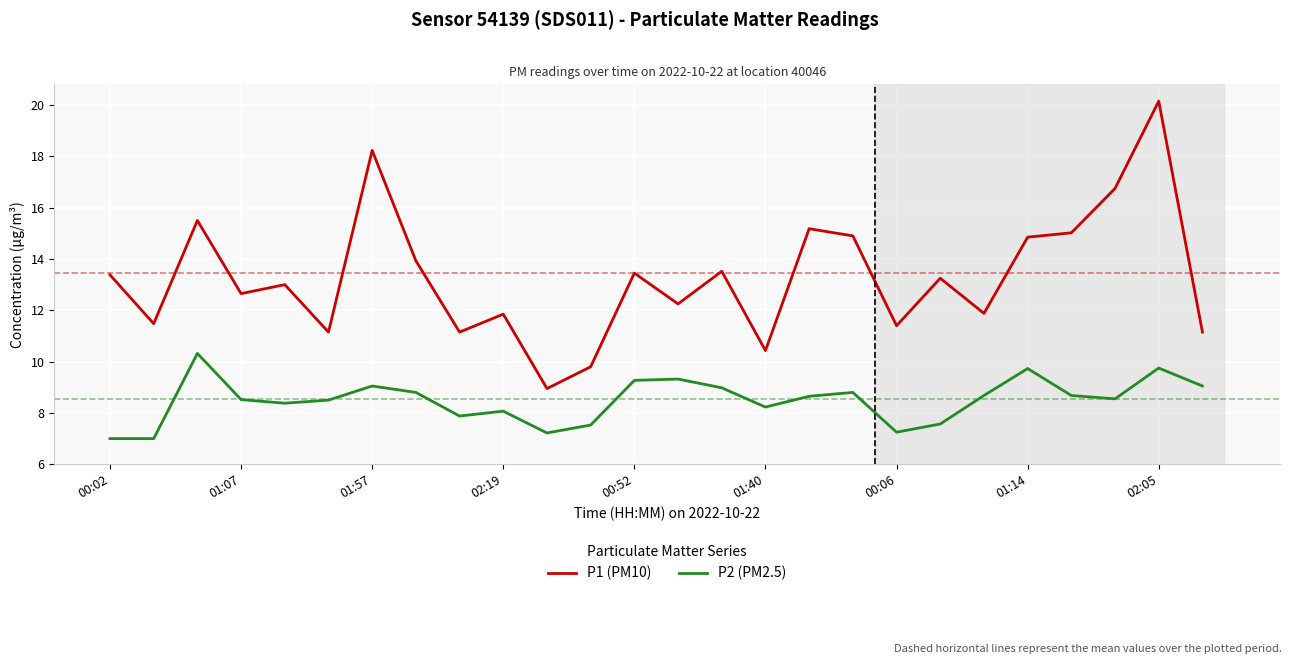

How many lines are shown in the chart?

2